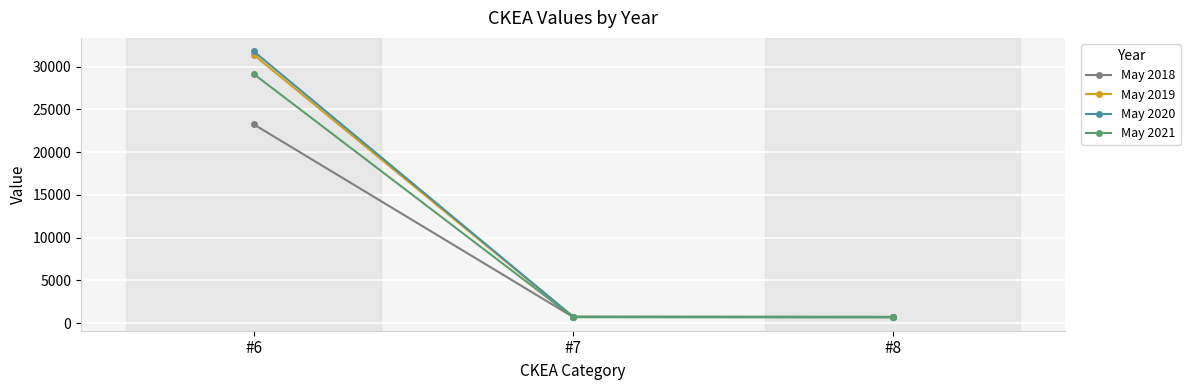

Which series has the widest spread of values?

May 2020